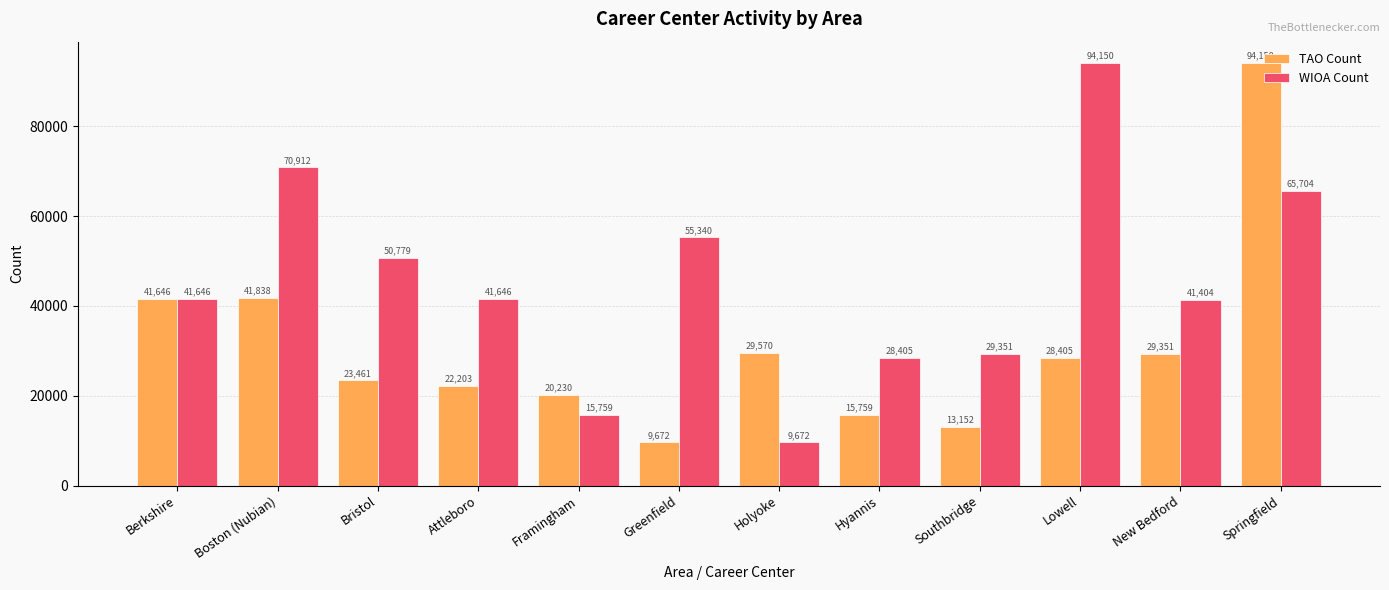

At which category is the sum across all series the highest?

Springfield